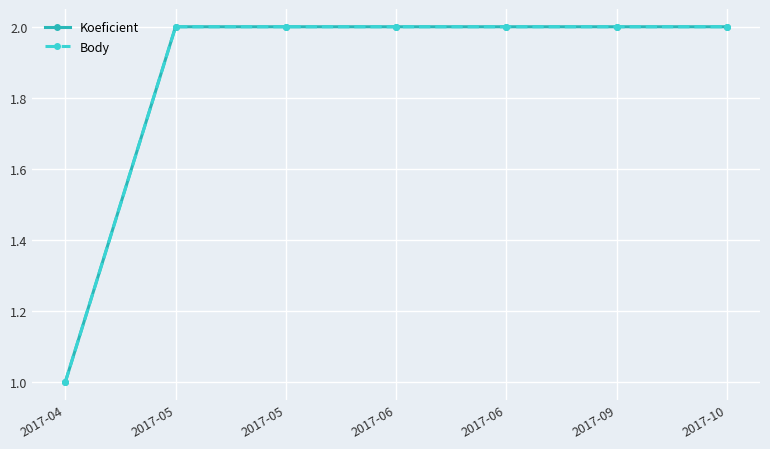

Which category has the highest value across all series?

2017-05